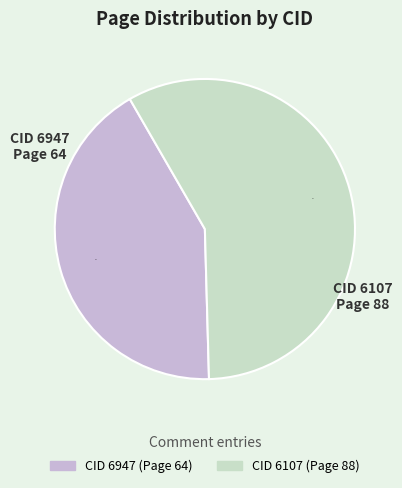

Is there a majority slice in this chart?

Yes